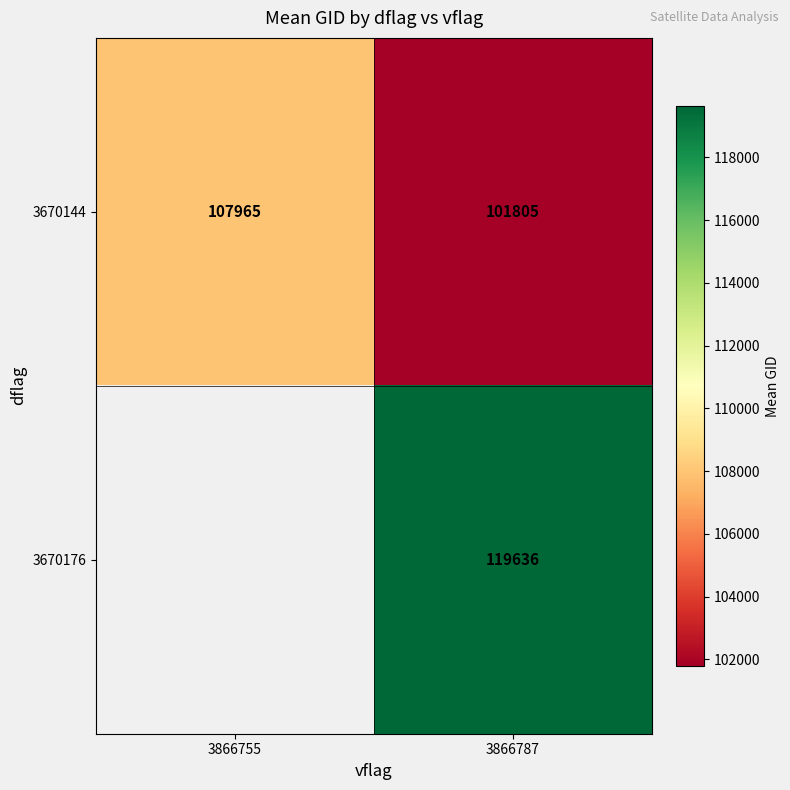

Which has a higher value, 3866755 or 3866787?

3866755